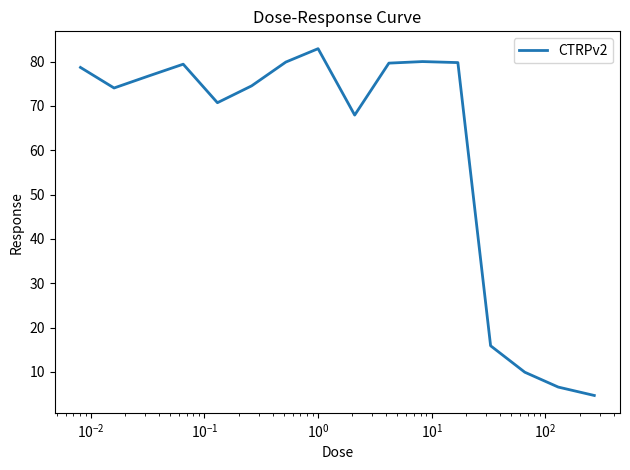

What is the difference between the maximum and minimum values?

78.2